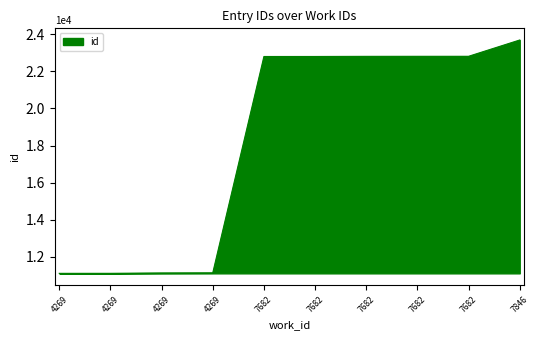

What is the minimum value shown in the chart?

11119